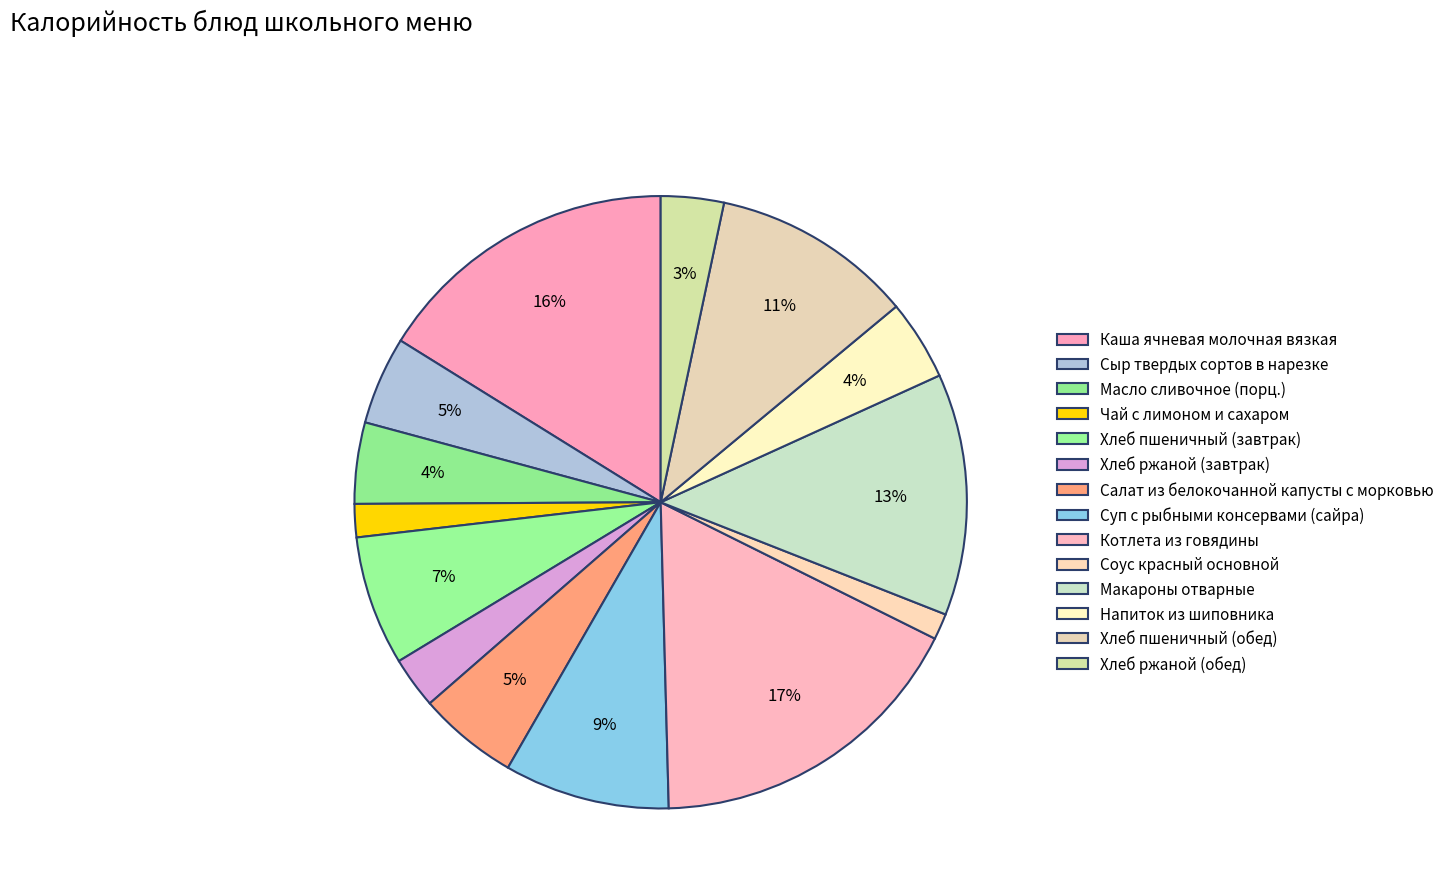

How many slices are in this pie chart?

14